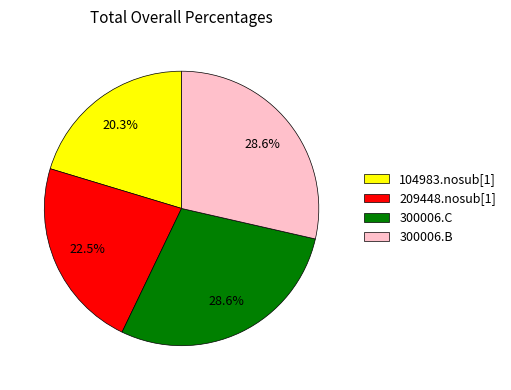

Which has a higher value, 104983.nosub[1] or 300006.B?

300006.B